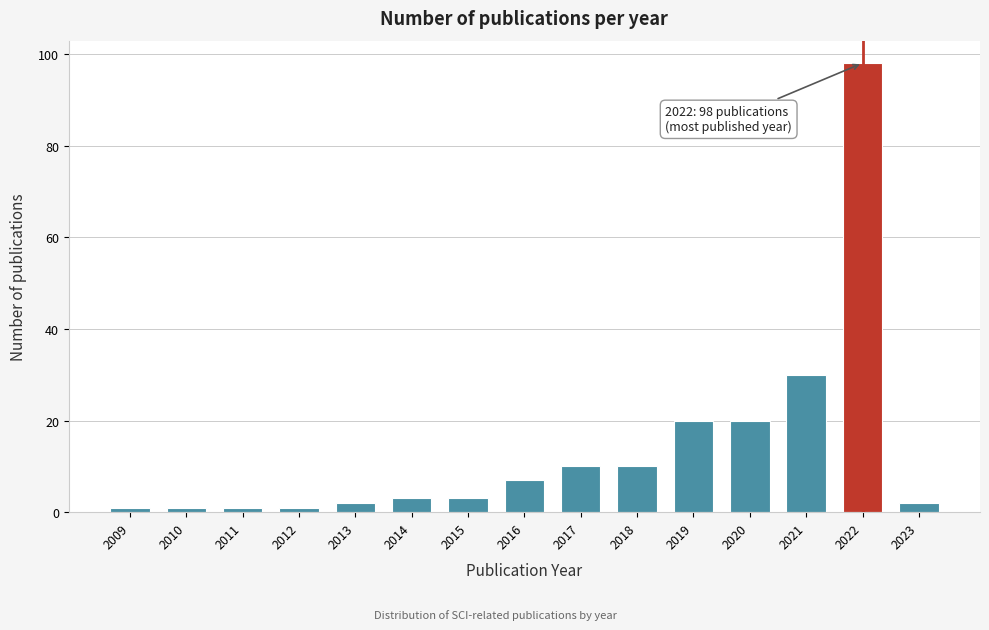

Reading right to left, list all the values displayed in this chart.

2023=2	2022=98	2021=30	2020=20	2019=20	2018=10	2017=10	2016=7	2015=3	2014=3	2013=2	2012=1	2011=1	2010=1	2009=1